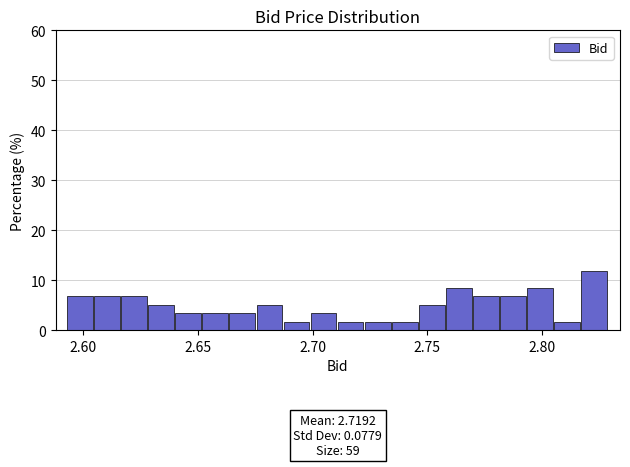

Read against the x-axis, roughly where is the centre of the tallest bar?

2.825